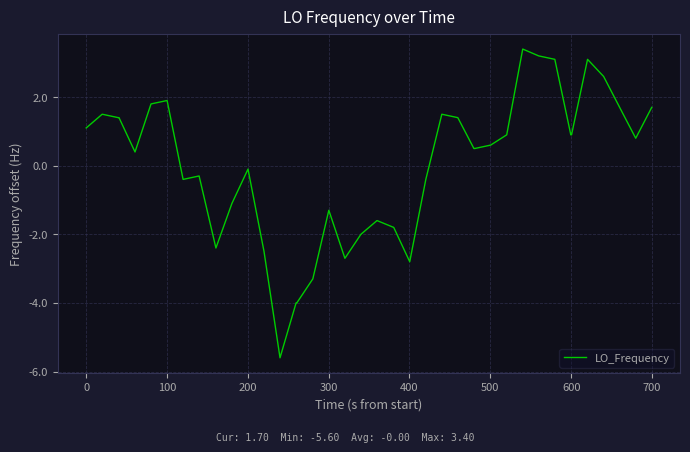

What is the minimum value shown in the chart?

-5.6